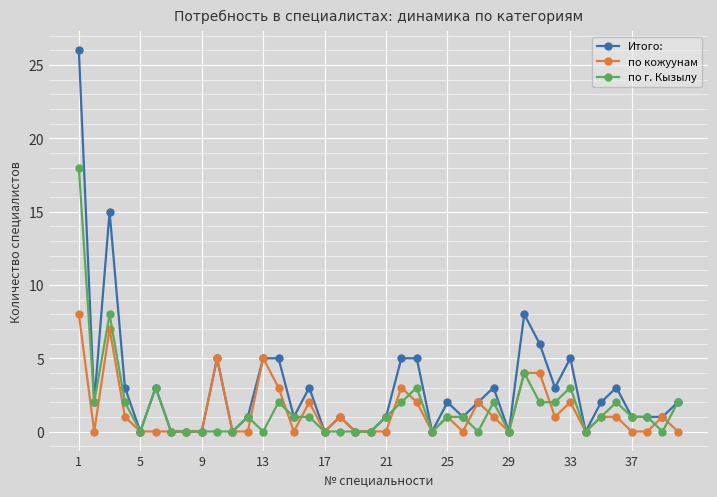

What is the greatest value displayed?

26